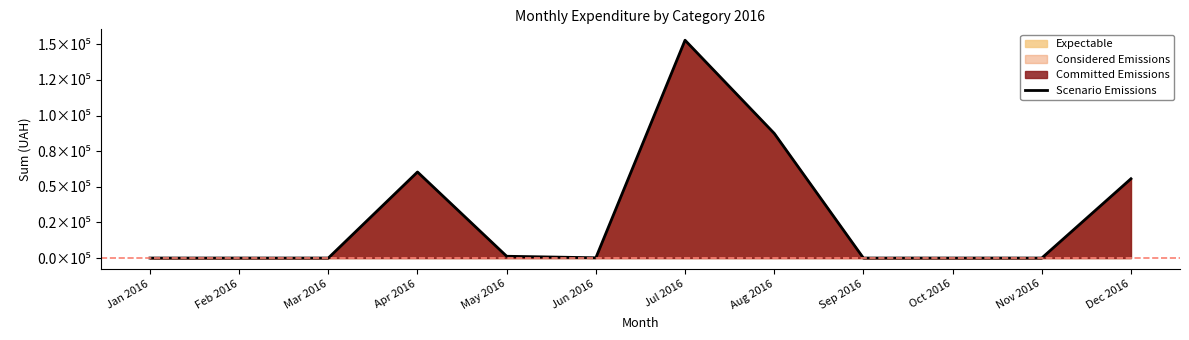

Which label corresponds to the smallest value in the chart?

Jan 2016